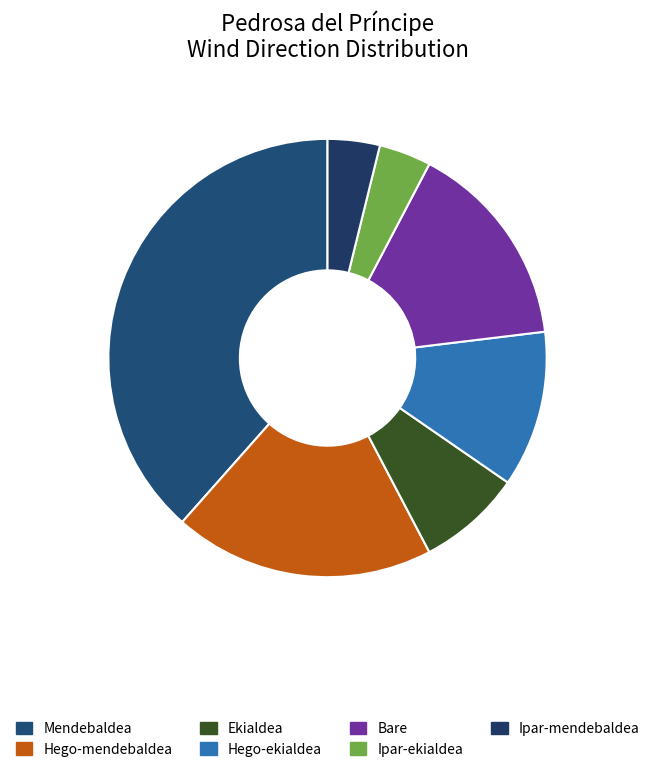

What percentage is NOT represented by Bare?

86.9%